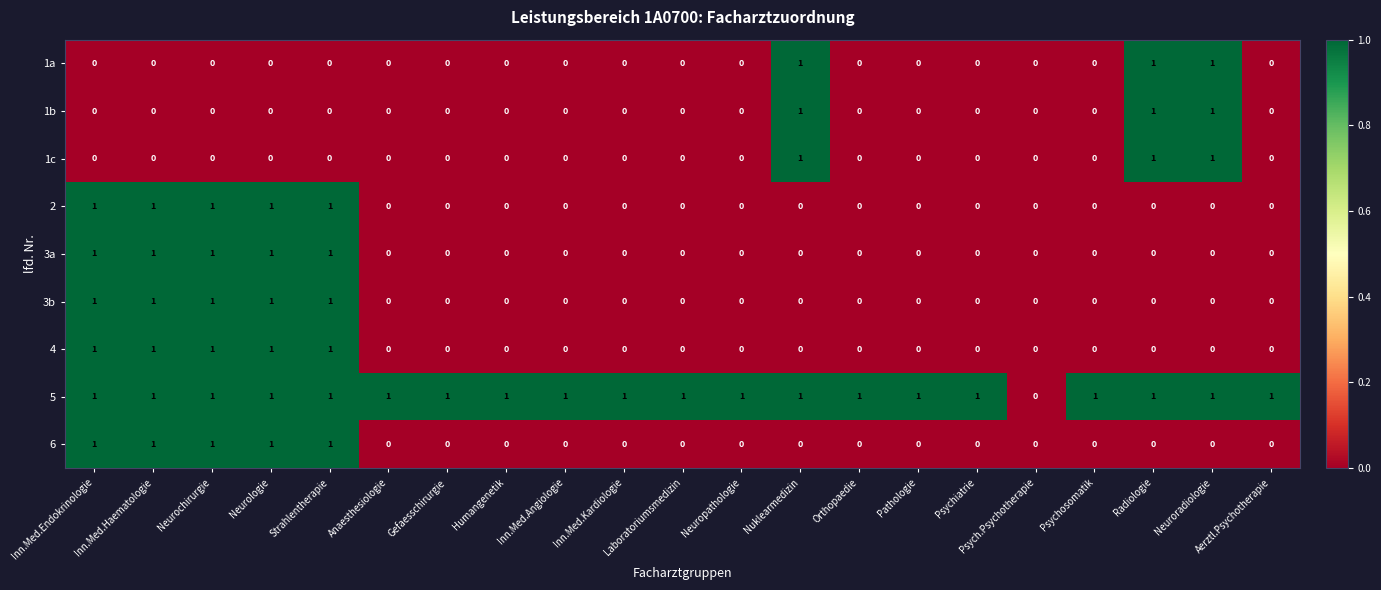

Is it true that 3a equals 0 at Psychiatrie?

True